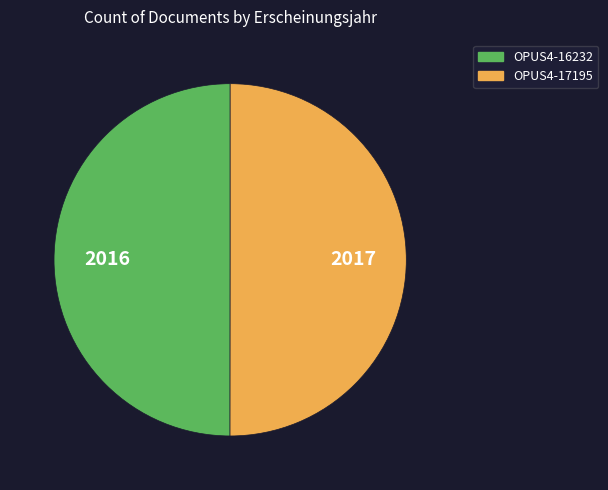

True or false: OPUS4-17195 accounts for 62% of the total.

False